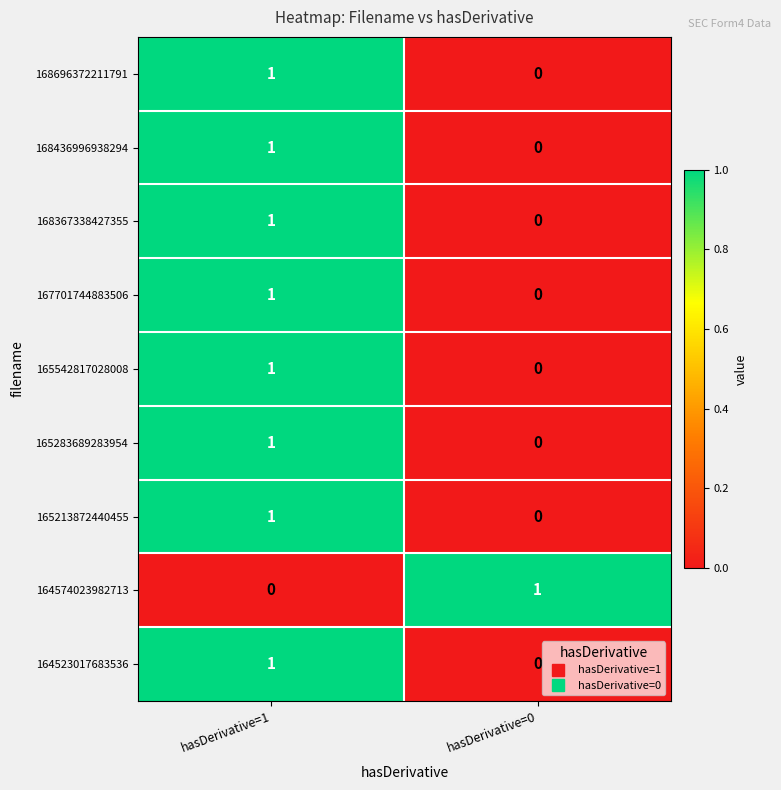

Reading left to right, what are all the values shown in this chart?

168696372211791: 1	0
168436996938294: 1	0
168367338427355: 1	0
167701744883506: 1	0
165542817028008: 1	0
165283689283954: 1	0
165213872440455: 1	0
164574023982713: 0	1
164523017683536: 1	0